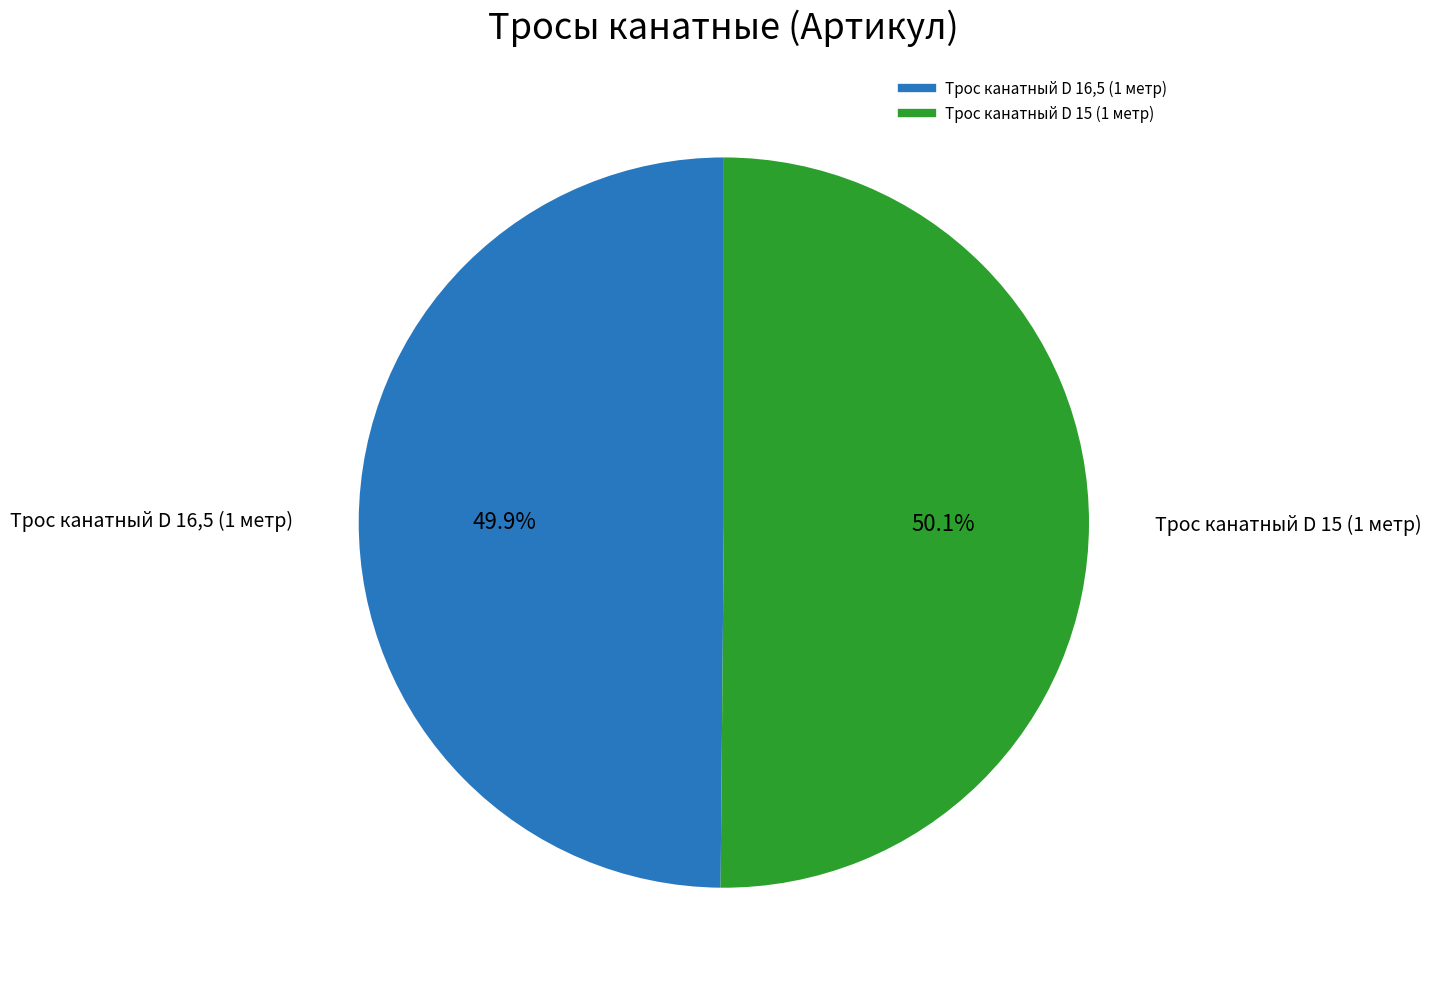

Is there any slice that represents more than half of the pie?

Yes